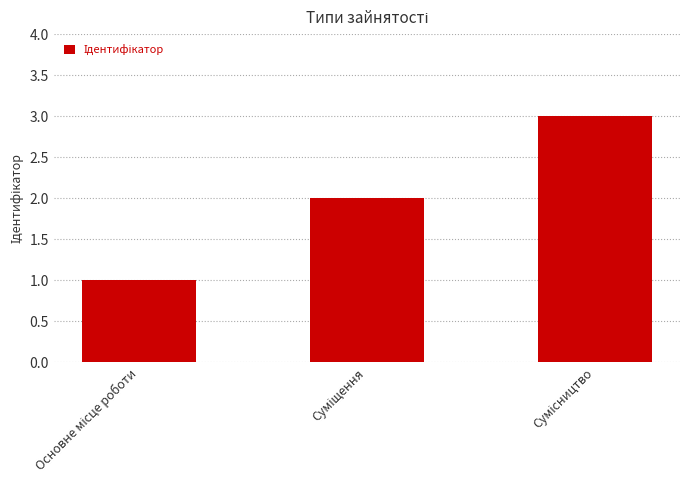

What is the maximum value shown in the chart?

3